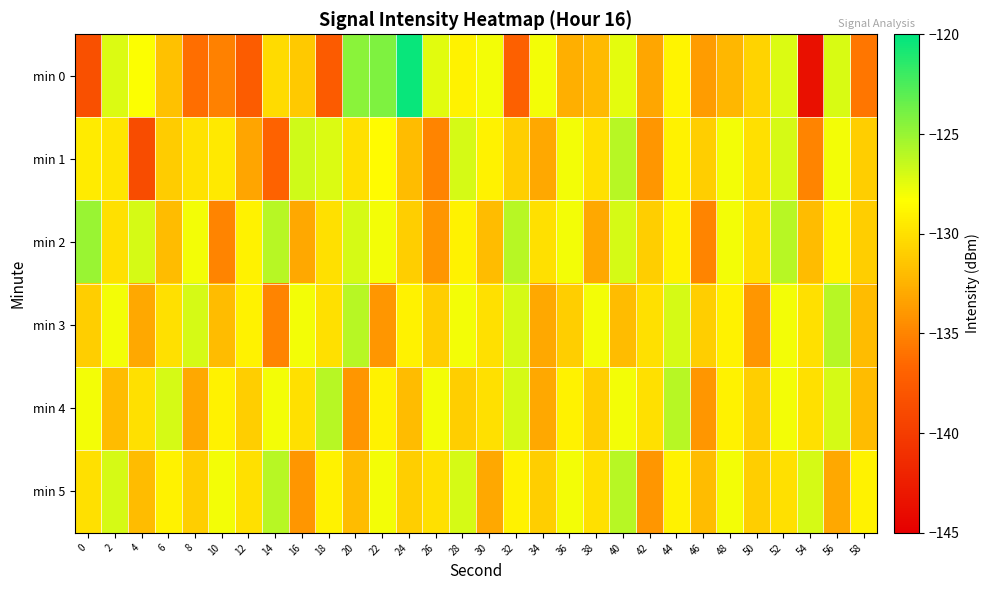

At how many categories does at least one series exceed -129?

25